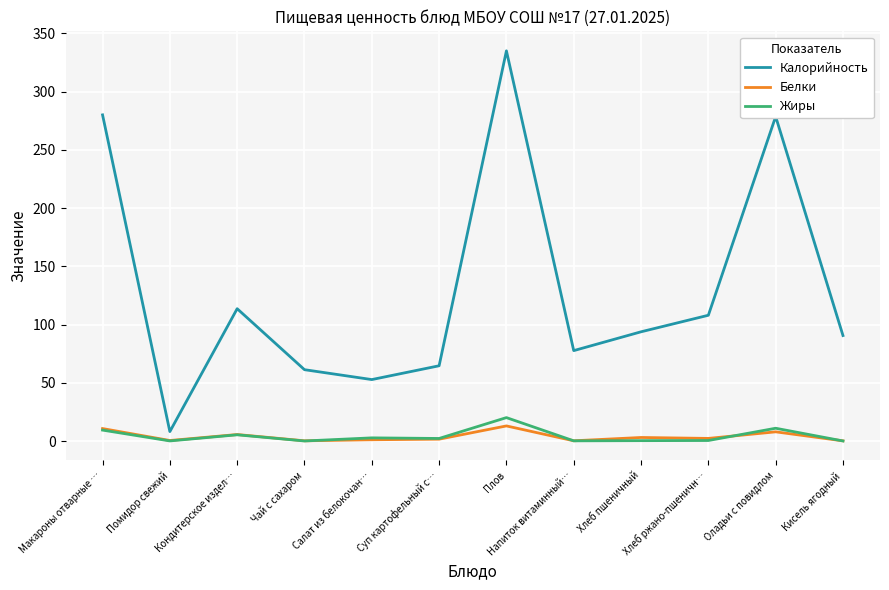

The Жиры series shows 9.4 at Макароны отварные …. True or false?

True